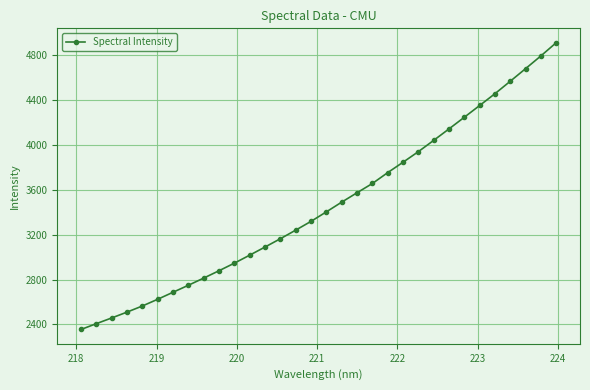

Is this an area chart (filled region under the line)?

No